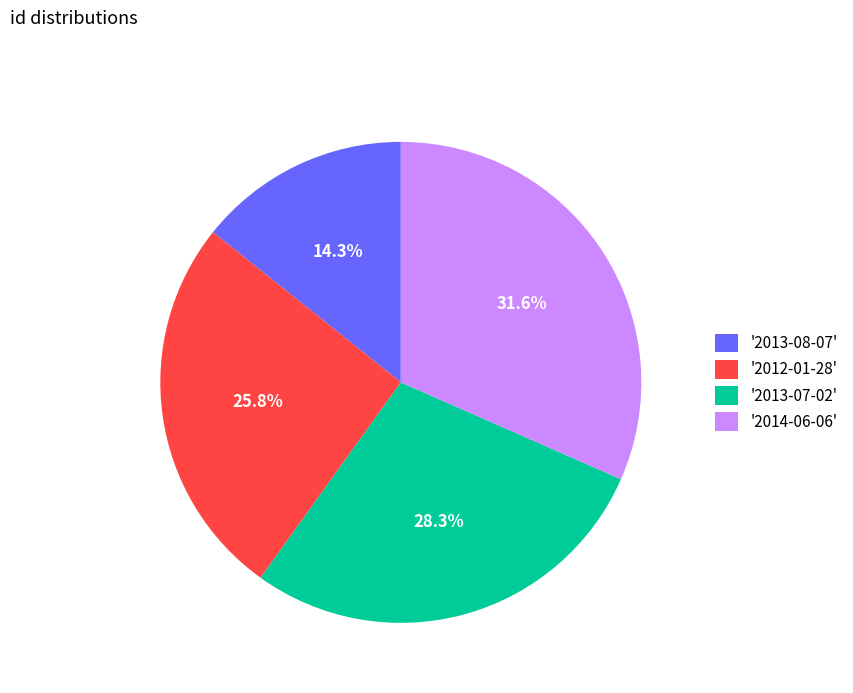

Combined, do '2013-08-07' and '2014-06-06' account for over 50%?

No